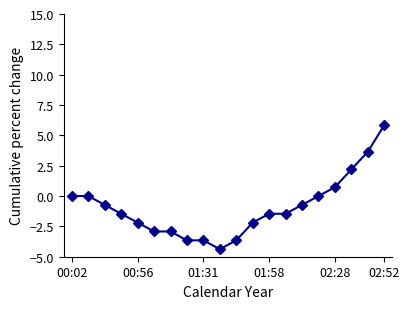

What is the value of the 9th point from the left?

-3.6